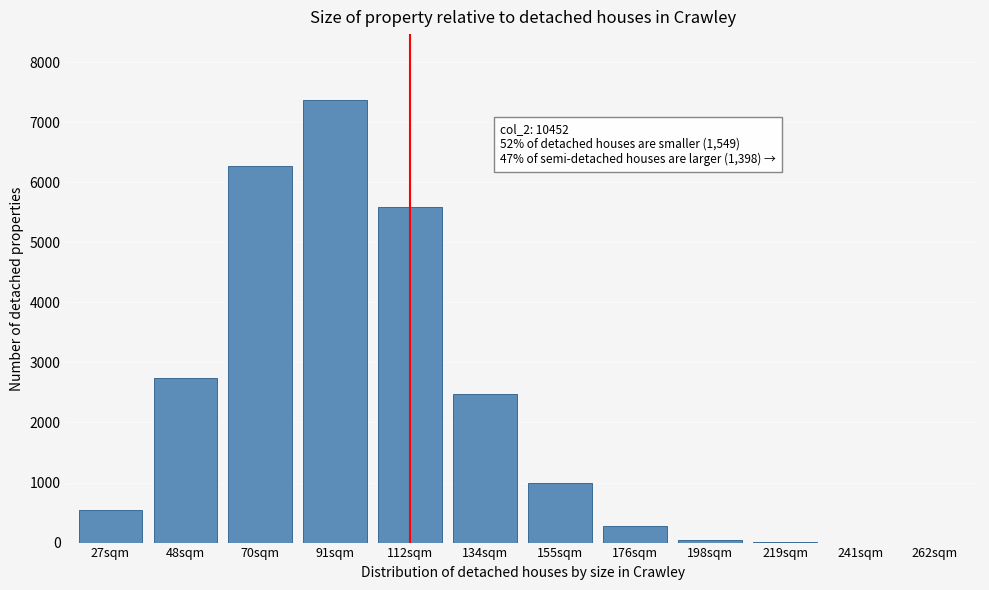

The value at 112sqm is 3140. True or false?

False